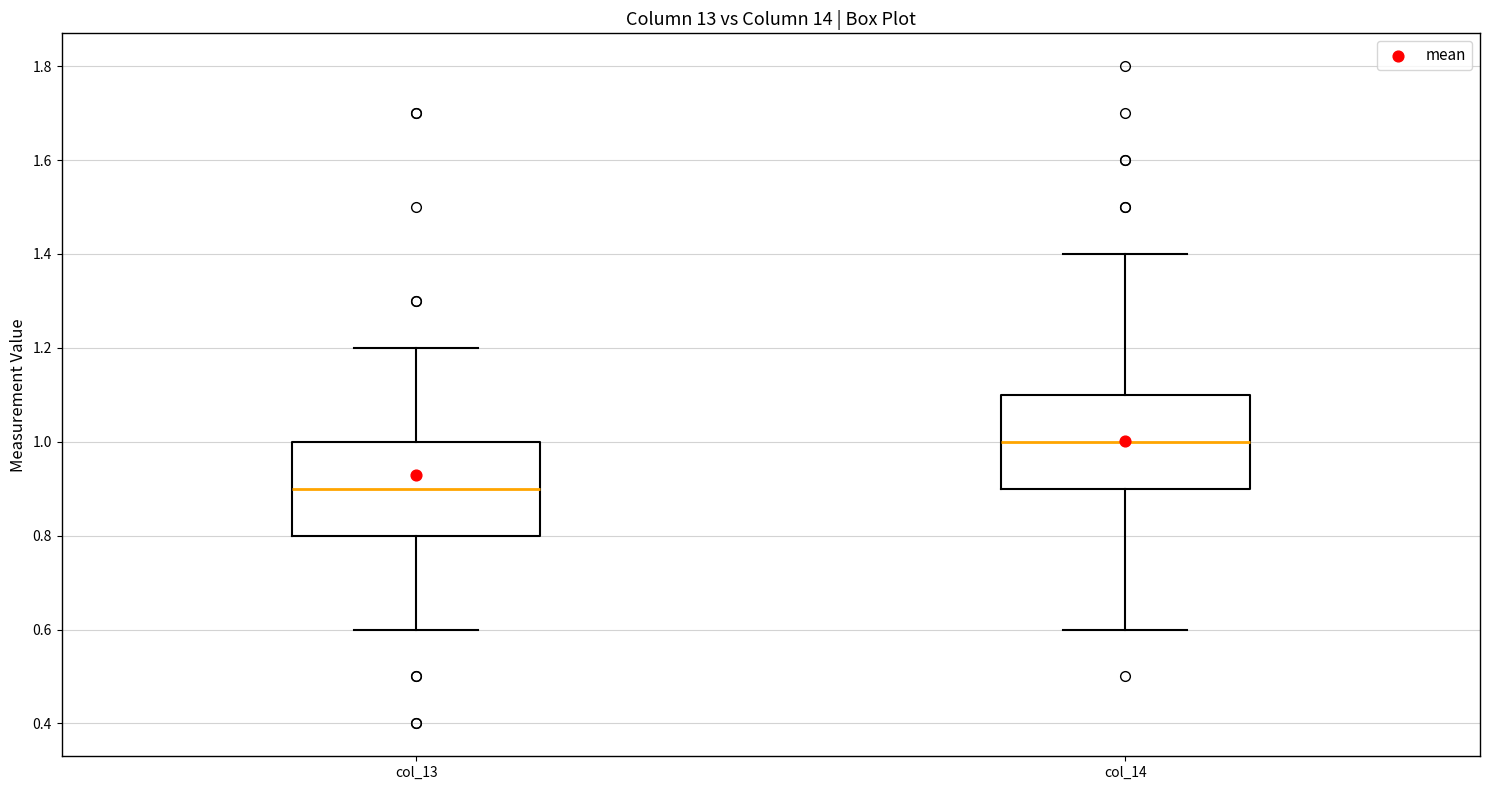

Reading left to right, read every box against the y-axis: the position of its median line, the range the box covers, and the ends of its whiskers. The values are not printed on the chart, so give them approximately, as read against the axis.

col_13: median 0.9, box 0.8 to 1.0, whiskers 0.6 to 1.2
col_14: median 1.0, box 0.9 to 1.1, whiskers 0.6 to 1.4